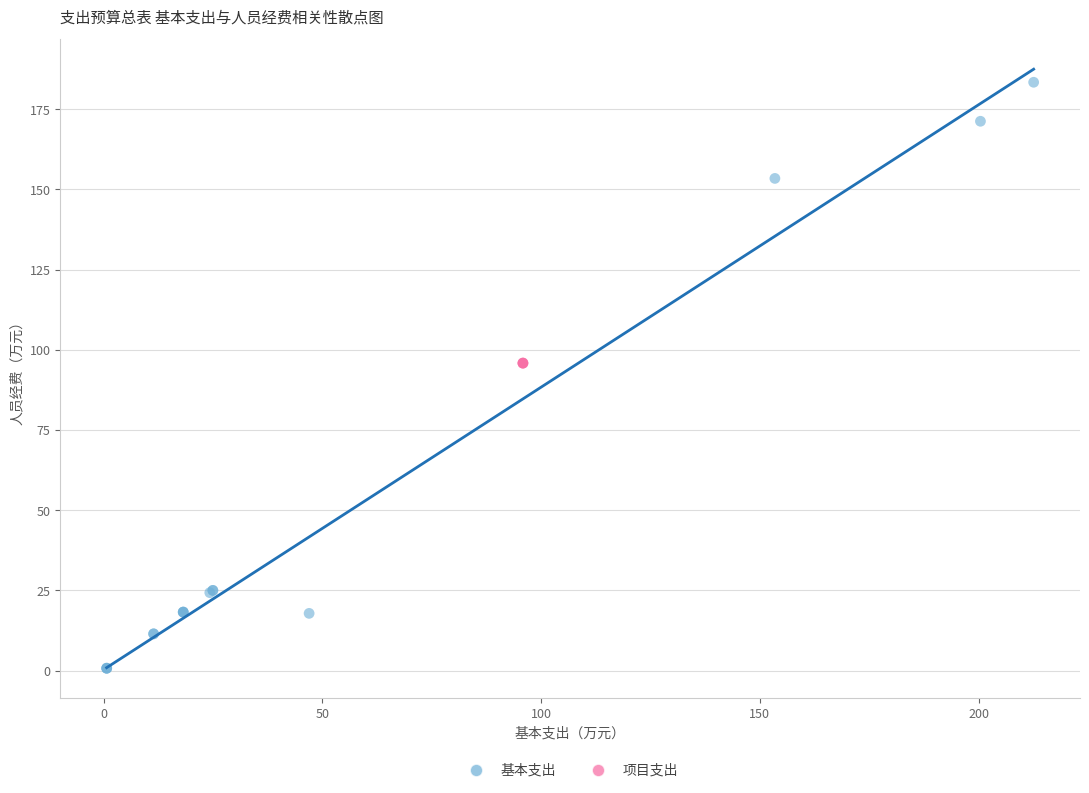

Which series contains the highest Y value?

基本支出